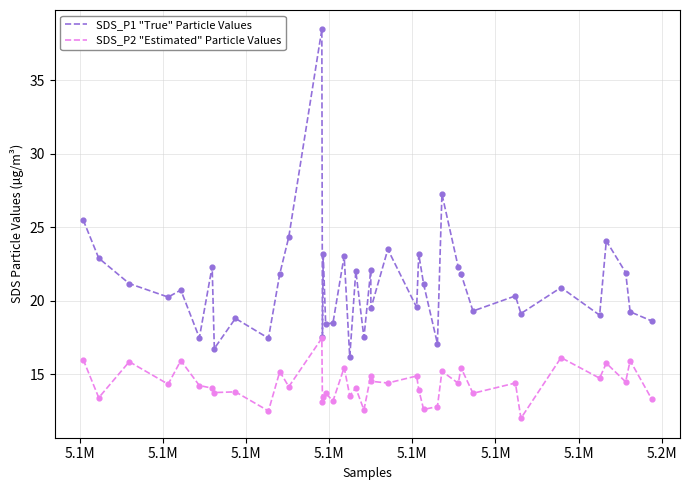

Which series has the largest range (max minus min)?

SDS_P1 "True" Particle Values